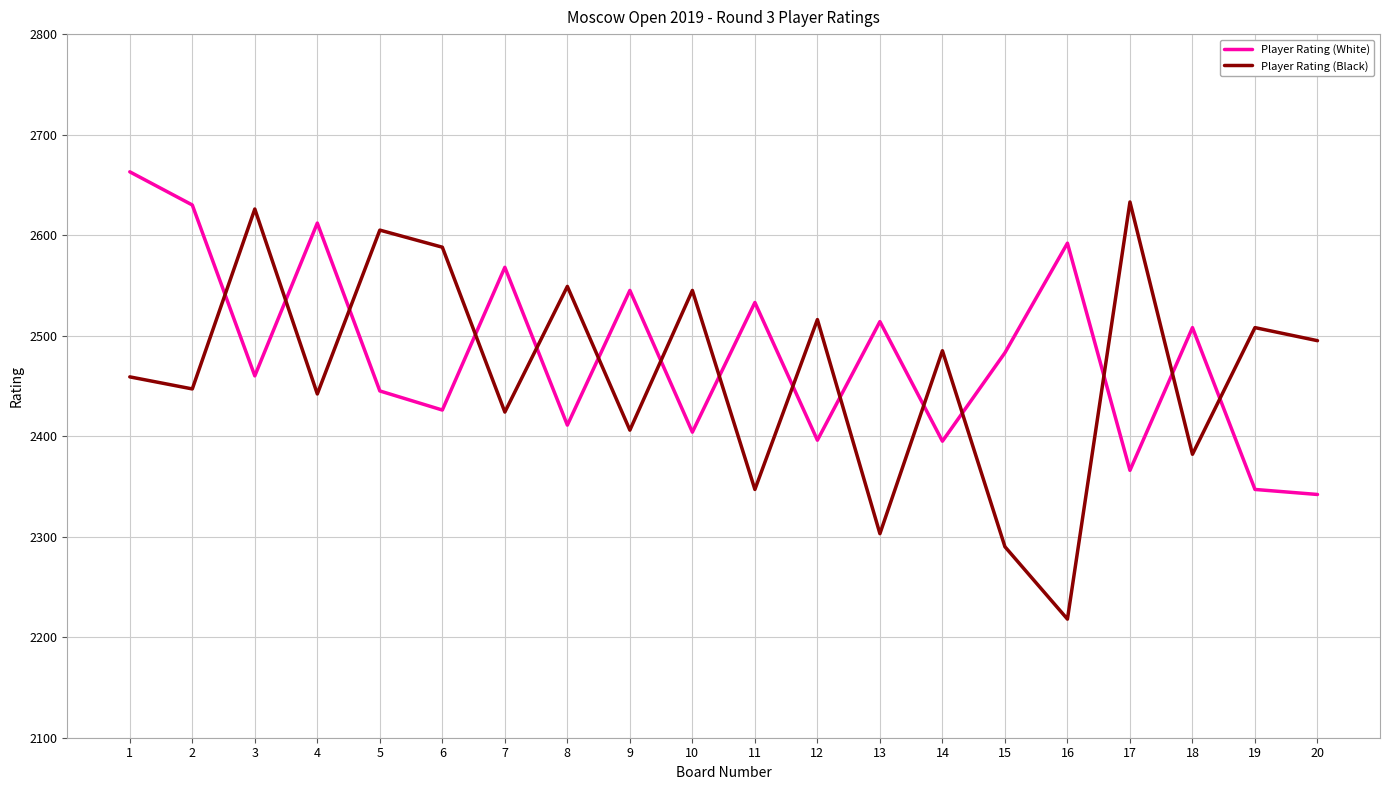

What is the minimum value shown in the chart?

2218